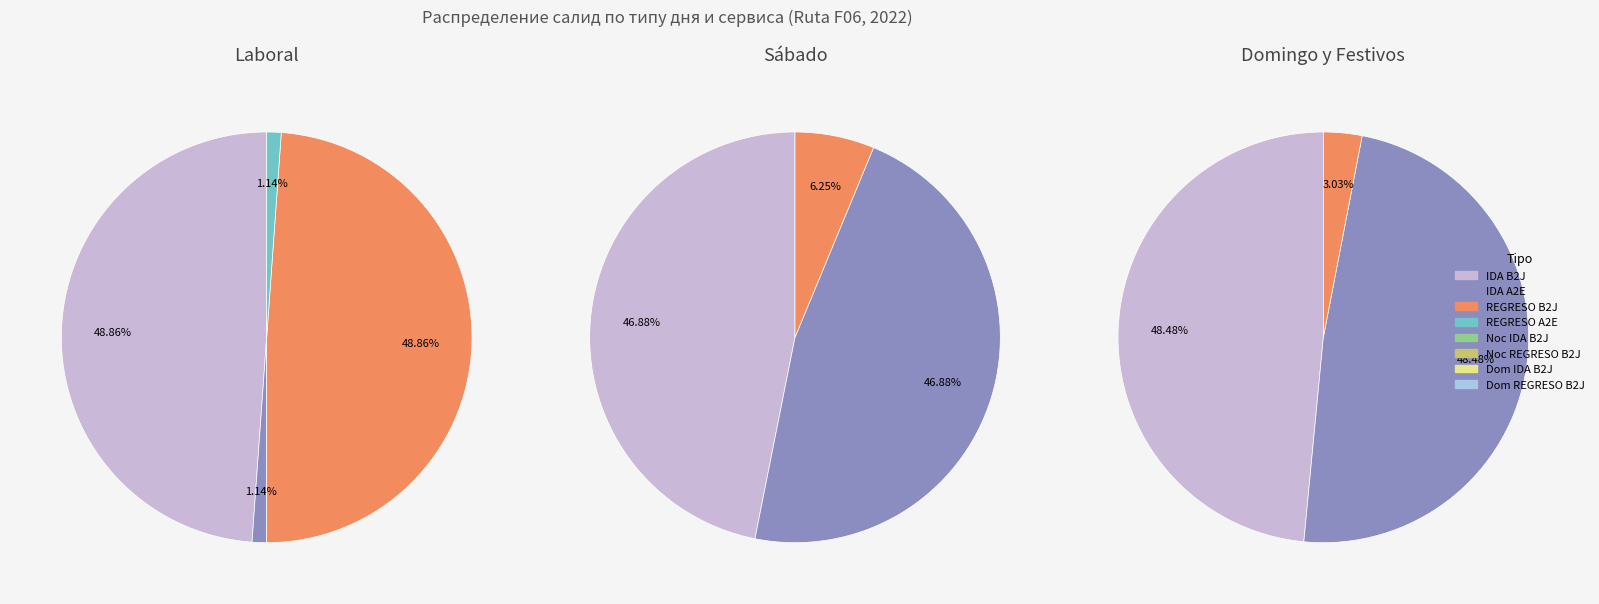

How many slices are in this pie chart?

3